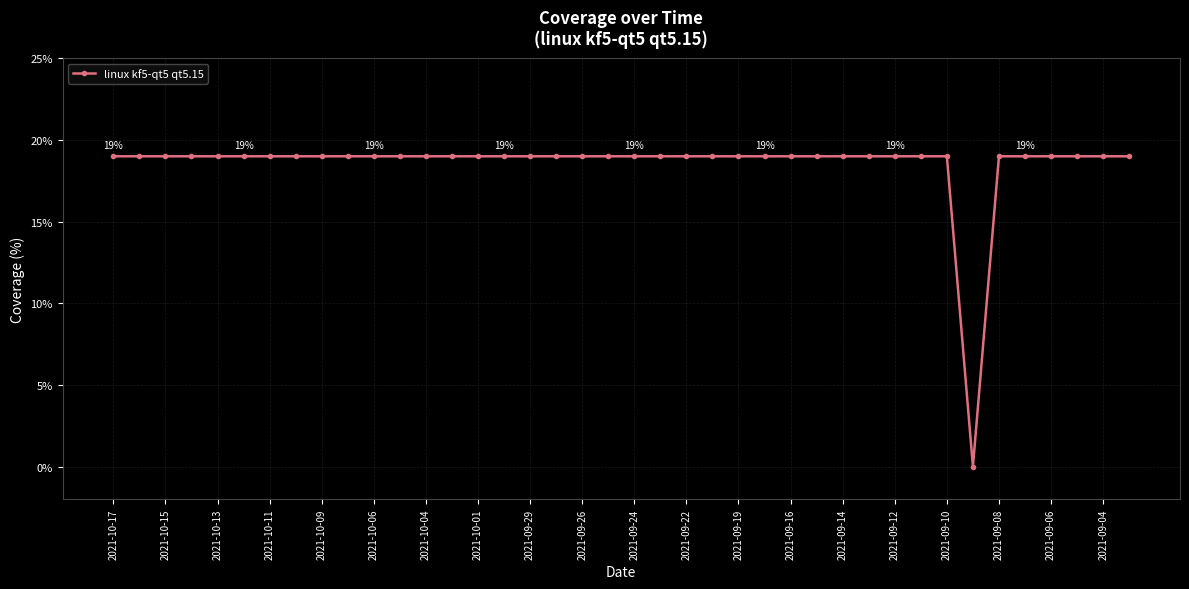

What is the value of the 24th point from the left?

19